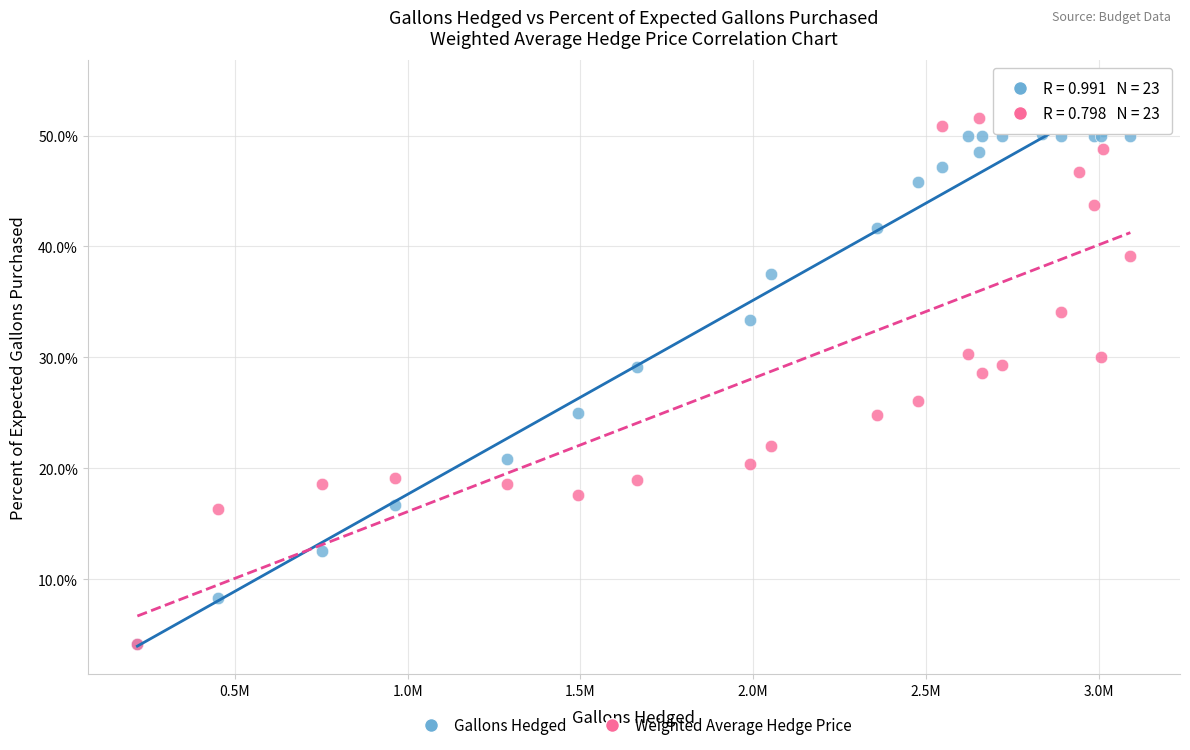

In the Gallons Hedged series, what Y value is closest to 27?

25.0